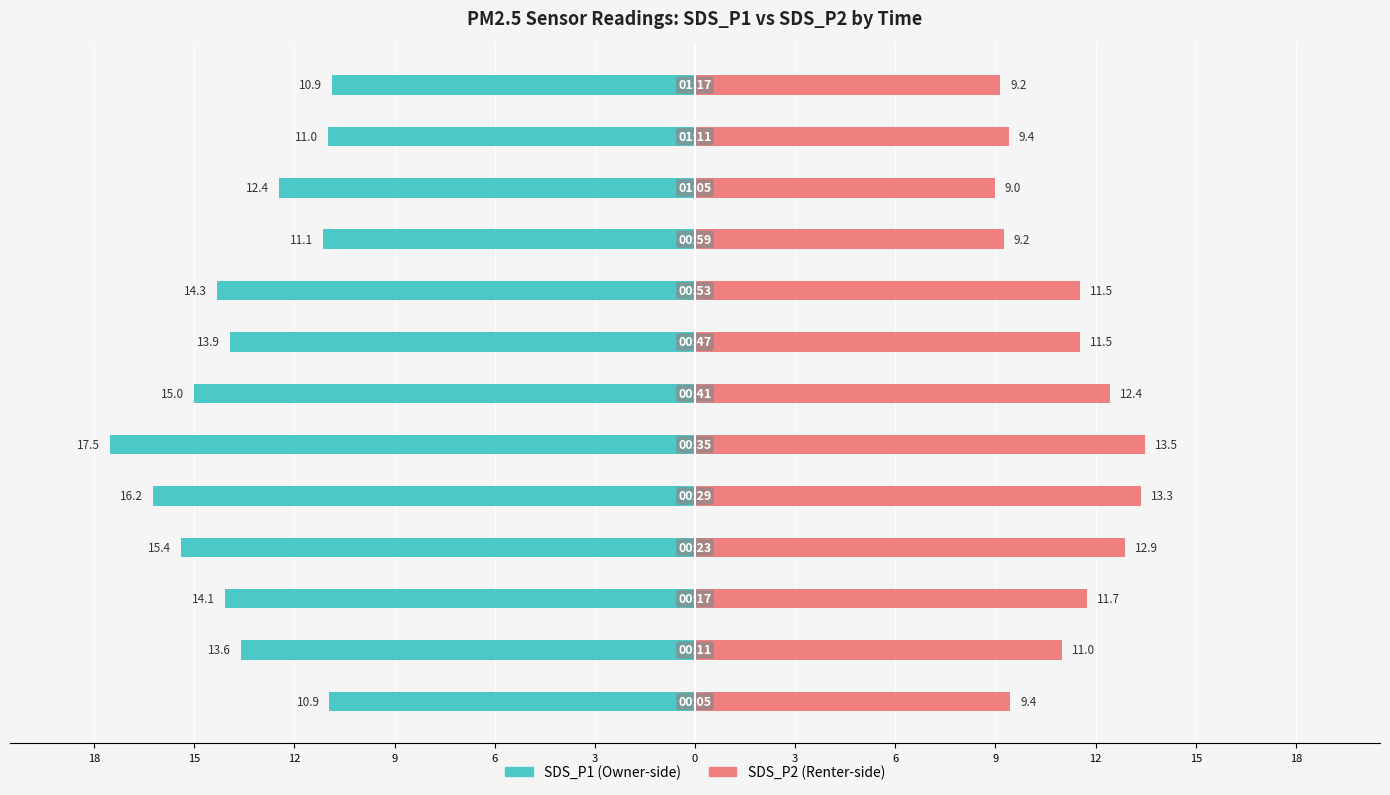

Reading left to right, what are all the values shown in this chart?

SDS_P1: 18=-10.9	15=-13.6	12=-14.1	9=-15.4	6=-16.2	3=-17.5	0=-15.0	3=-13.9	6=-14.3	9=-11.1	12=-12.4	15=-11.0	18=-10.9
SDS_P2: 18=9.4	15=11.0	12=11.7	9=12.9	6=13.3	3=13.5	0=12.4	3=11.5	6=11.5	9=9.2	12=9.0	15=9.4	18=9.2